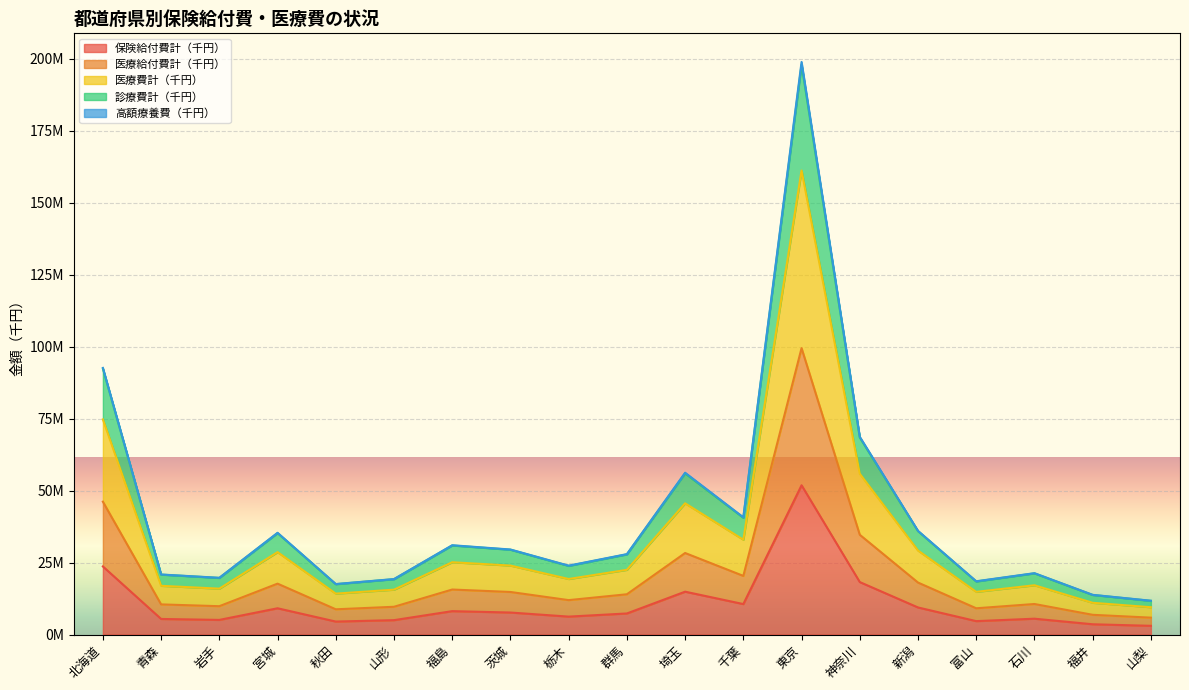

Rank the categories by 医療給付費計（千円） value from lowest to highest.

山梨, 福井, 秋田, 富山, 山形, 岩手, 青森, 石川, 栃木, 群馬, 茨城, 福島, 宮城, 新潟, 千葉, 埼玉, 神奈川, 北海道, 東京